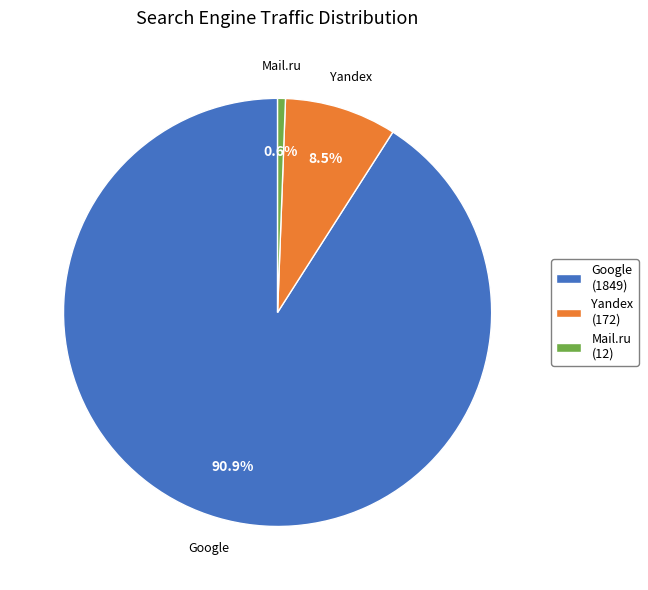

Combined, do Yandex (172) and Mail.ru (12) account for over 50%?

No